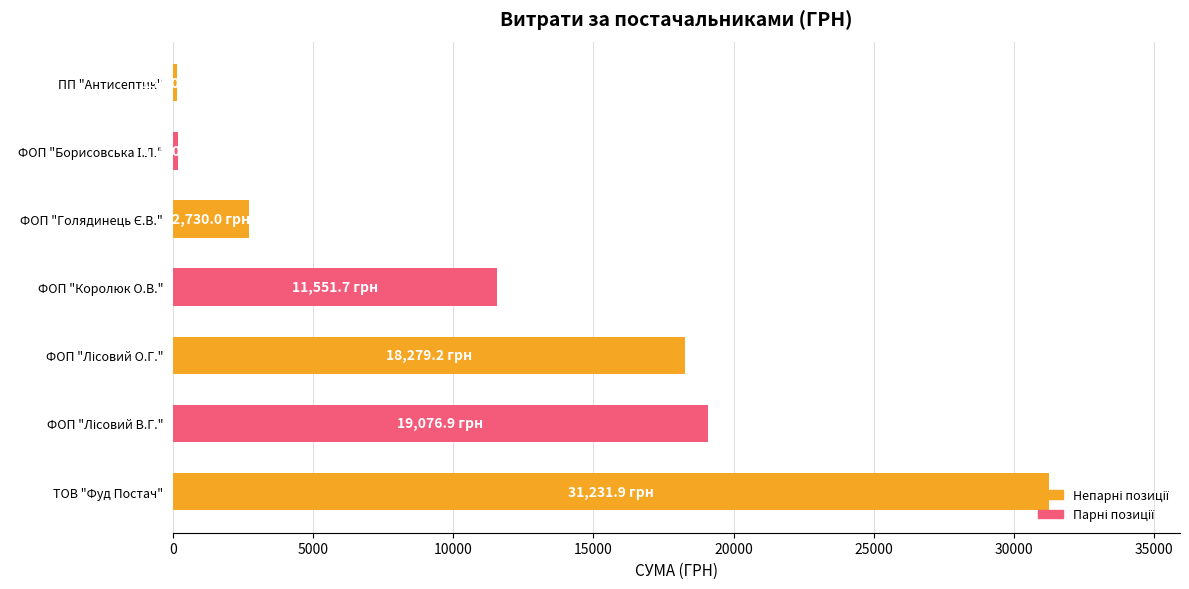

Is it true that the value at ТОВ "Фуд Постач" is 31231.9?

True